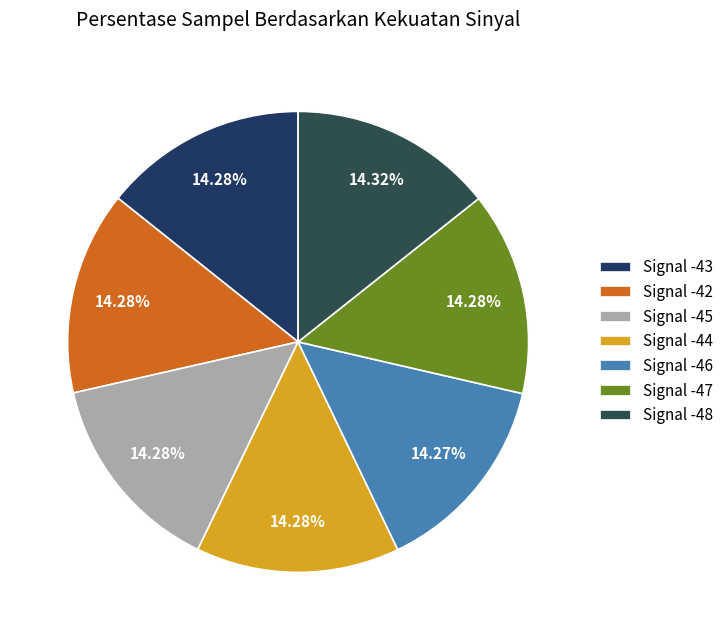

Count the number of slices in the pie.

7